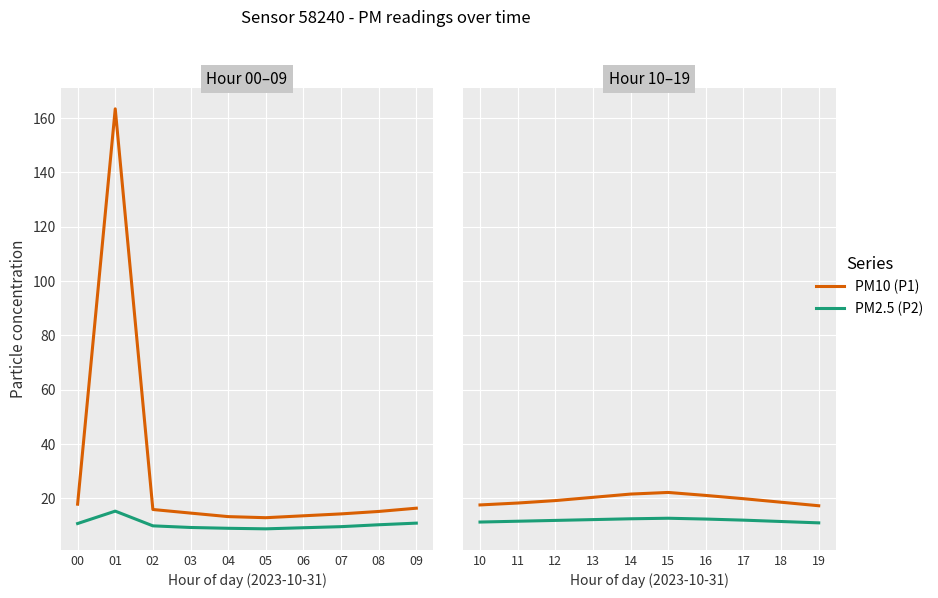

True or false: PM2.5 (P2) and PM10 (P1) cross at least once.

False